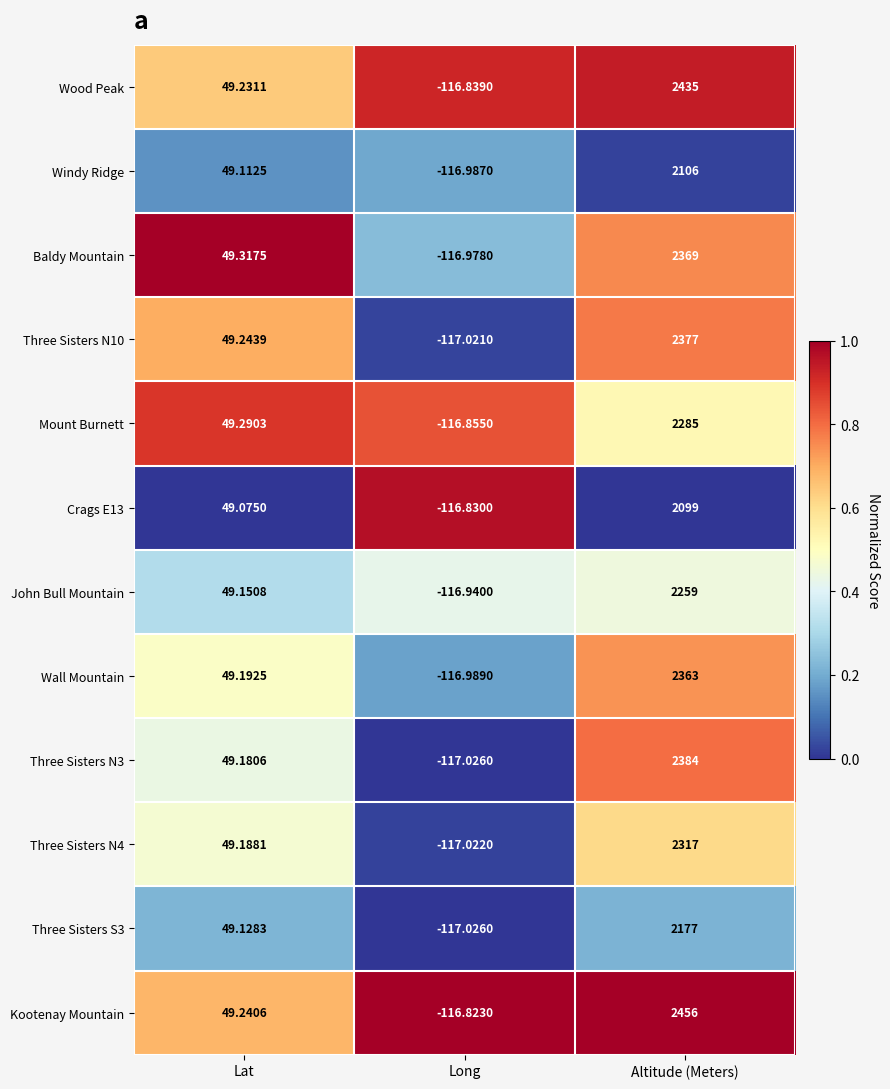

Which series has the largest range (max minus min)?

Kootenay Mountain